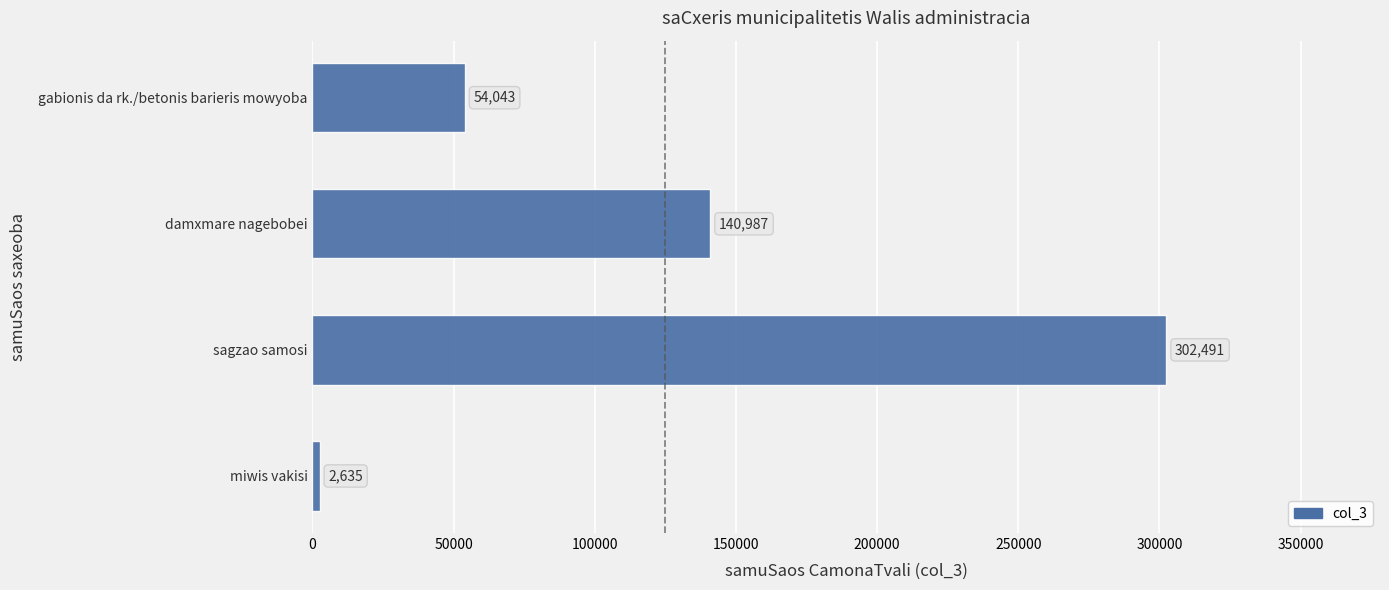

Reading top to bottom, transcribe all the data shown in this chart.

54043	140987	302491	2635